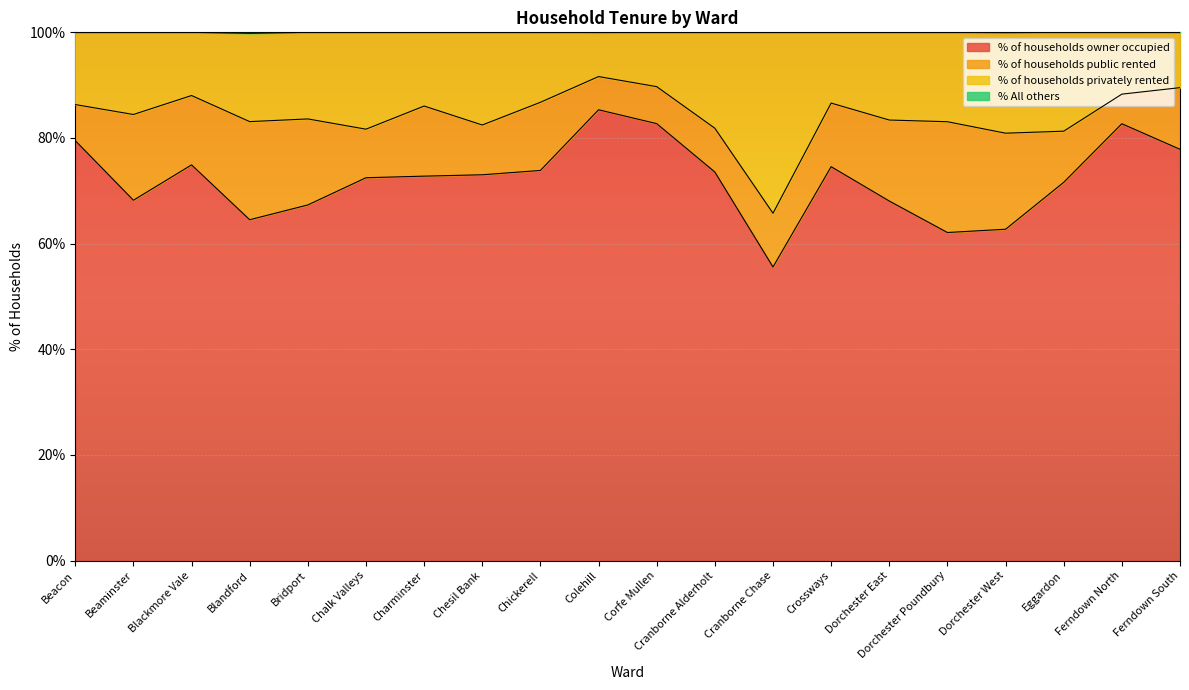

At which label does % of households owner occupied reach its minimum?

Cranborne Chase